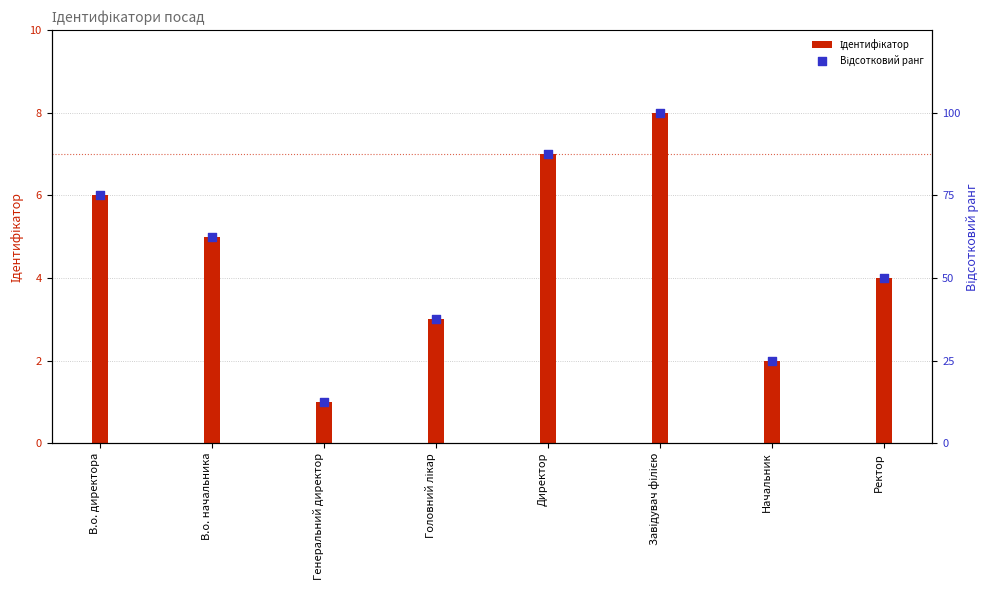

What are all the series names shown in the legend?

Ідентифікатор, Відсотковий ранг